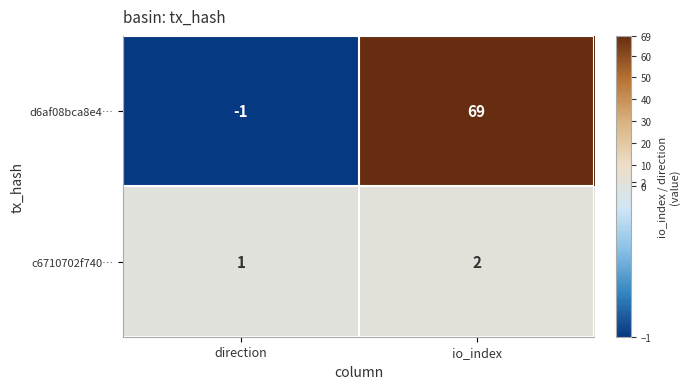

Is it true that c6710702f740… equals 2 at io_index?

True